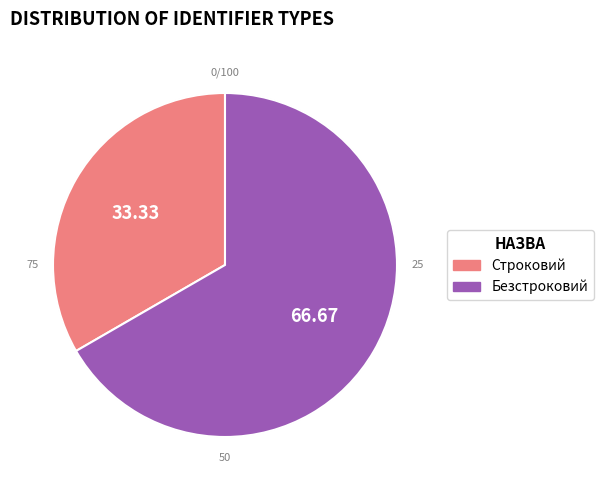

To the nearest percent, what portion does Безстроковий represent?

67%